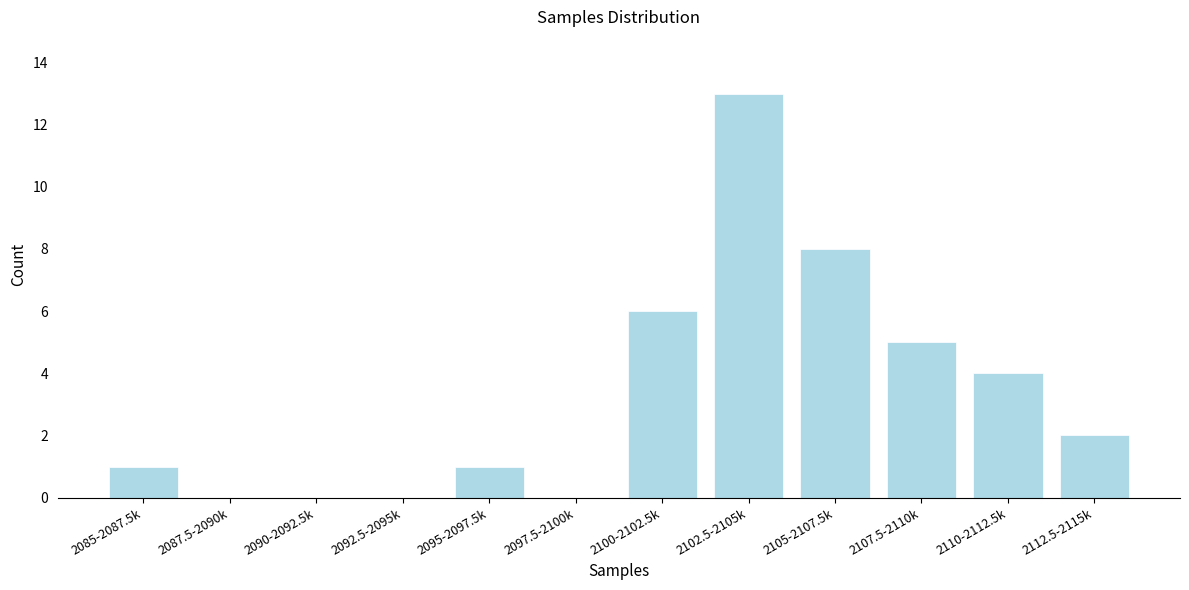

Reading left to right, list all the values displayed in this chart.

2085-2087.5k=1	2087.5-2090k=0	2090-2092.5k=0	2092.5-2095k=0	2095-2097.5k=1	2097.5-2100k=0	2100-2102.5k=6	2102.5-2105k=13	2105-2107.5k=8	2107.5-2110k=5	2110-2112.5k=4	2112.5-2115k=2